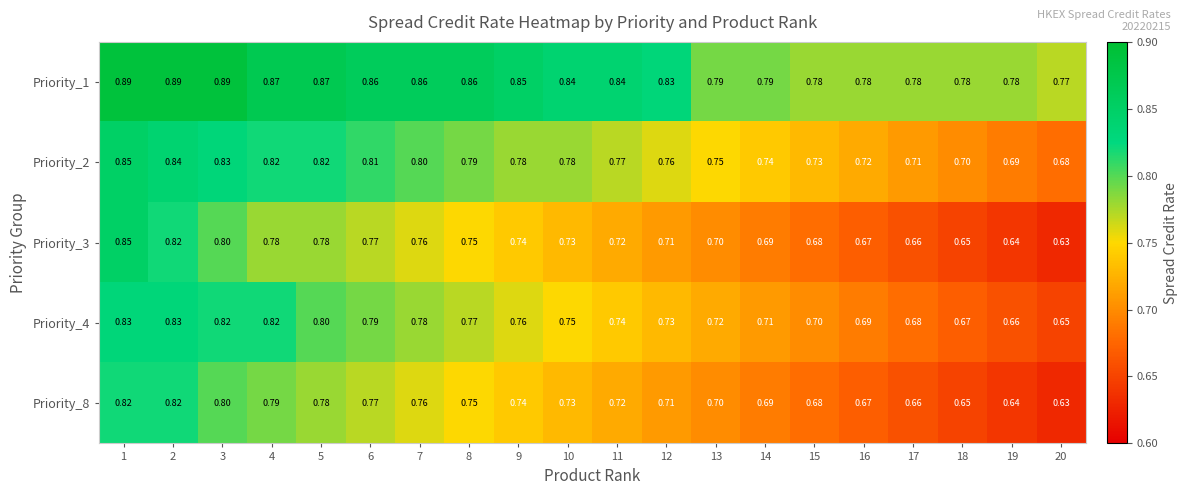

What is the smallest value displayed?

0.6